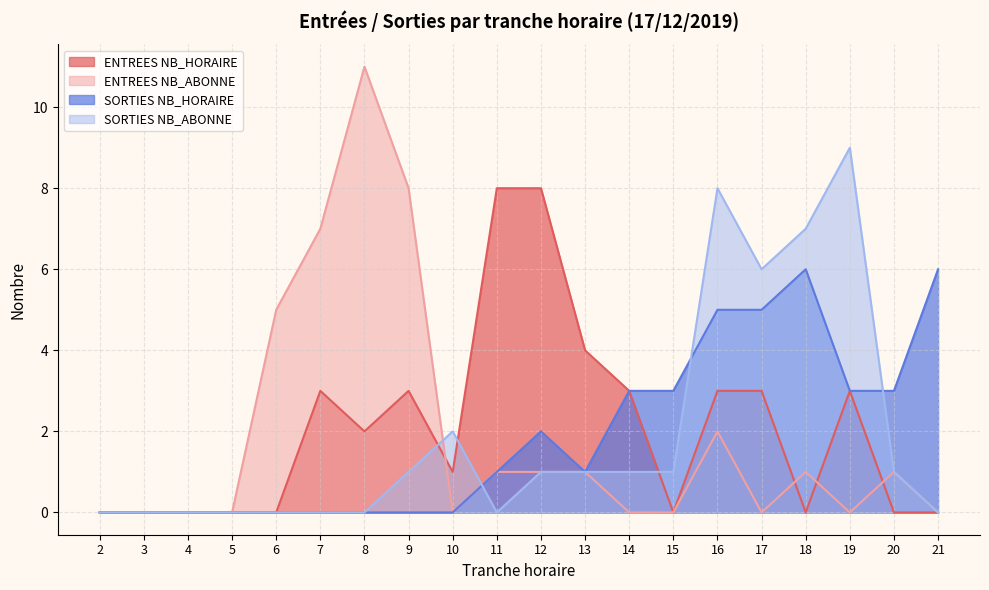

Which has a higher value, 3 or 6?

3